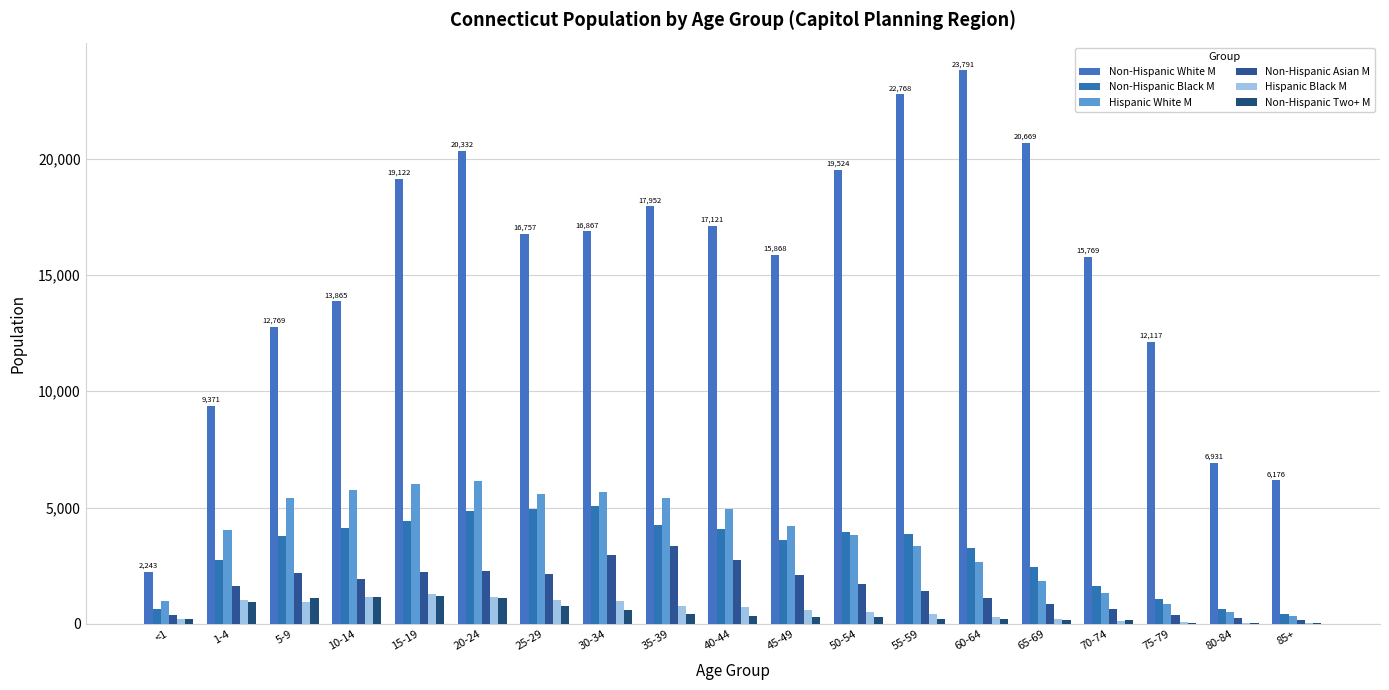

Which series has the largest total across all categories?

Non-Hispanic White M